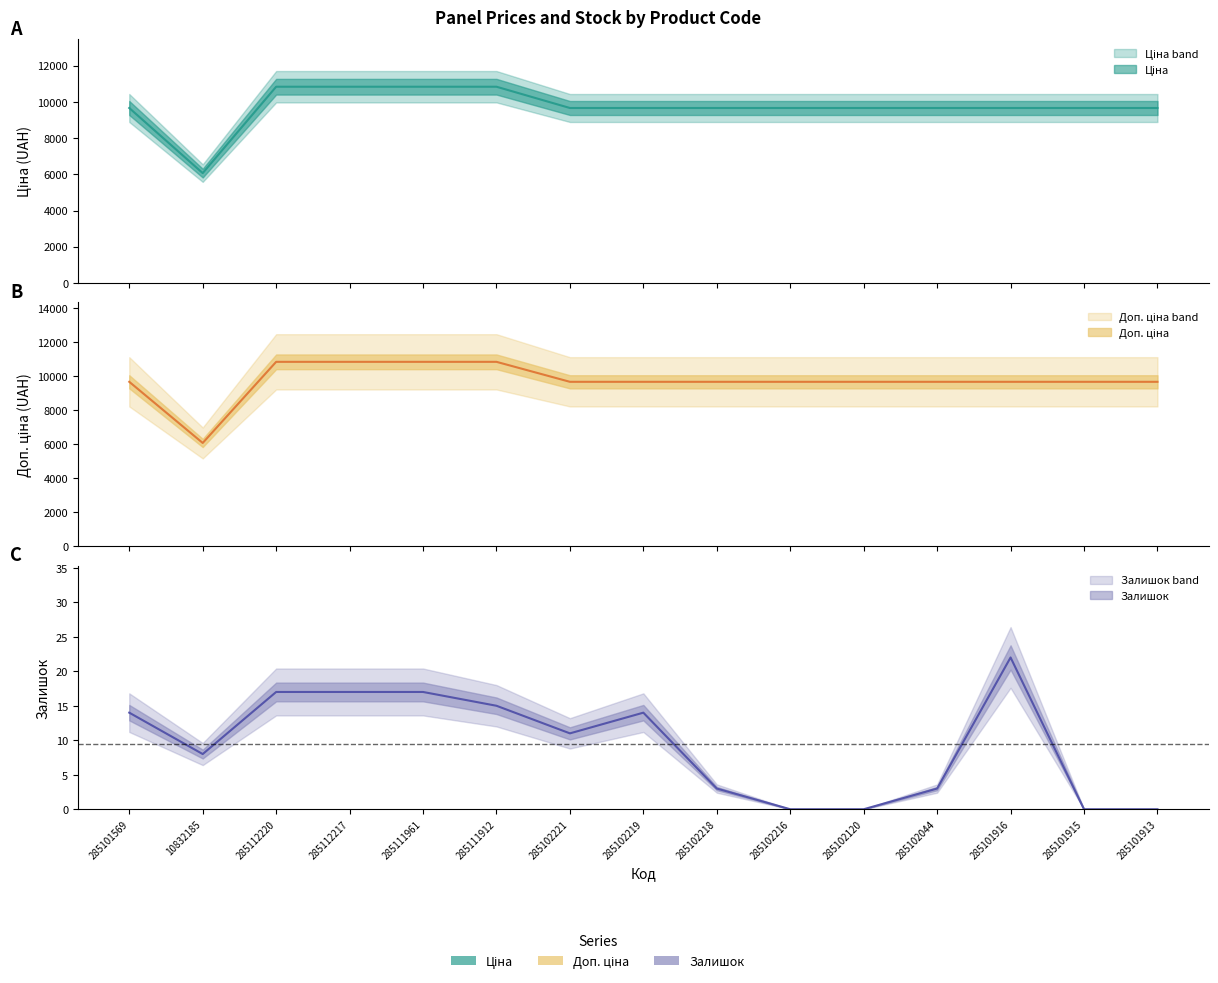

Which category has the lowest value in the Доп. ціна series?

10832185